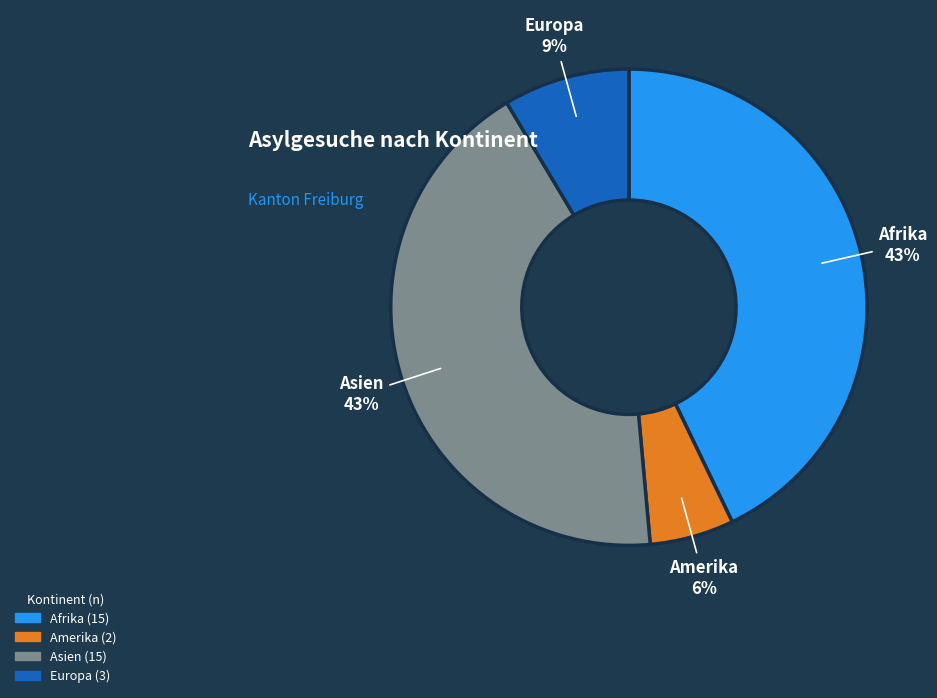

True or false: Europa accounts for 15% of the total.

False